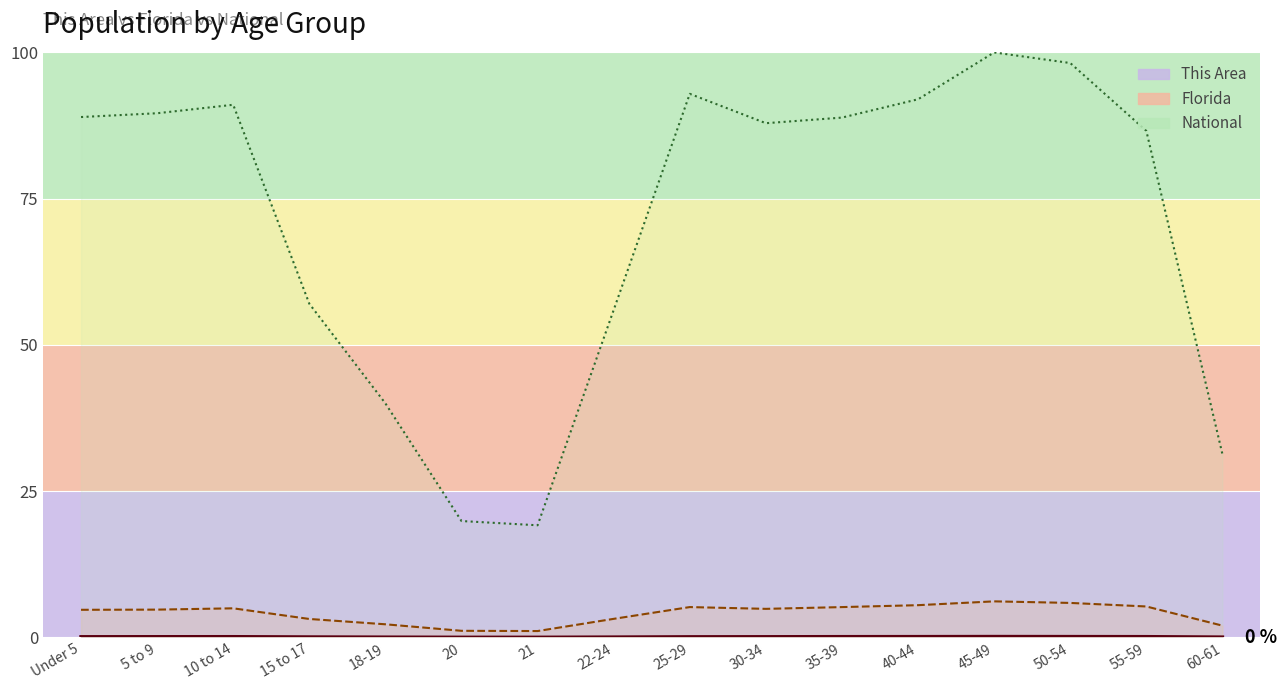

At 30-34, list the series in order from smallest to largest.

This Area, Florida, National